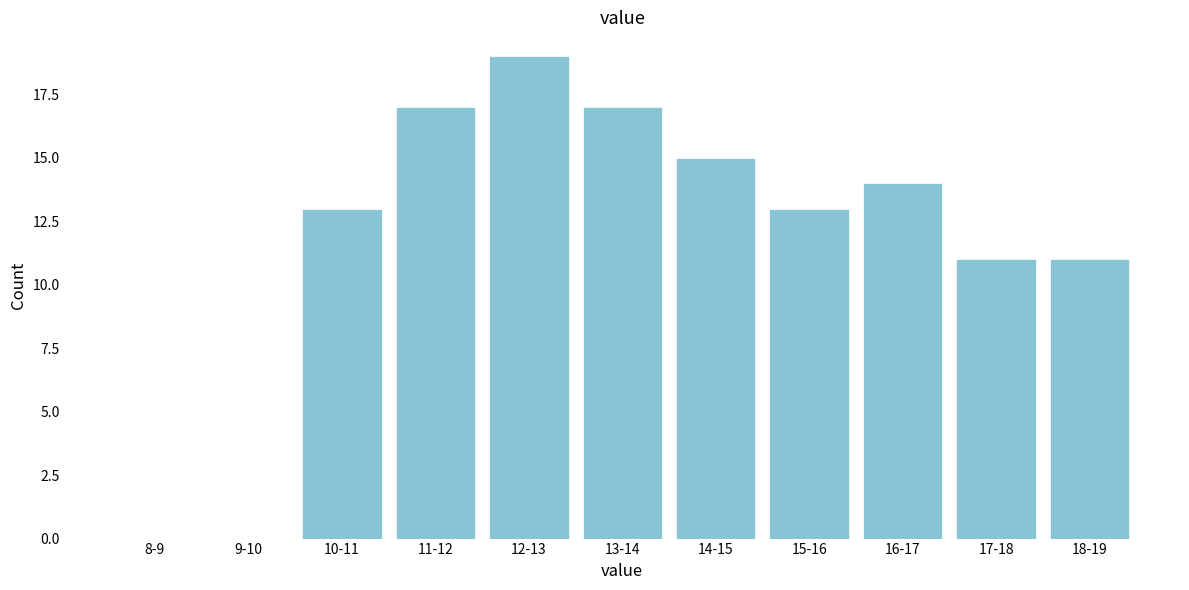

Reading left to right, list all the values displayed in this chart.

8-9=0	9-10=0	10-11=13	11-12=17	12-13=19	13-14=17	14-15=15	15-16=13	16-17=14	17-18=11	18-19=11